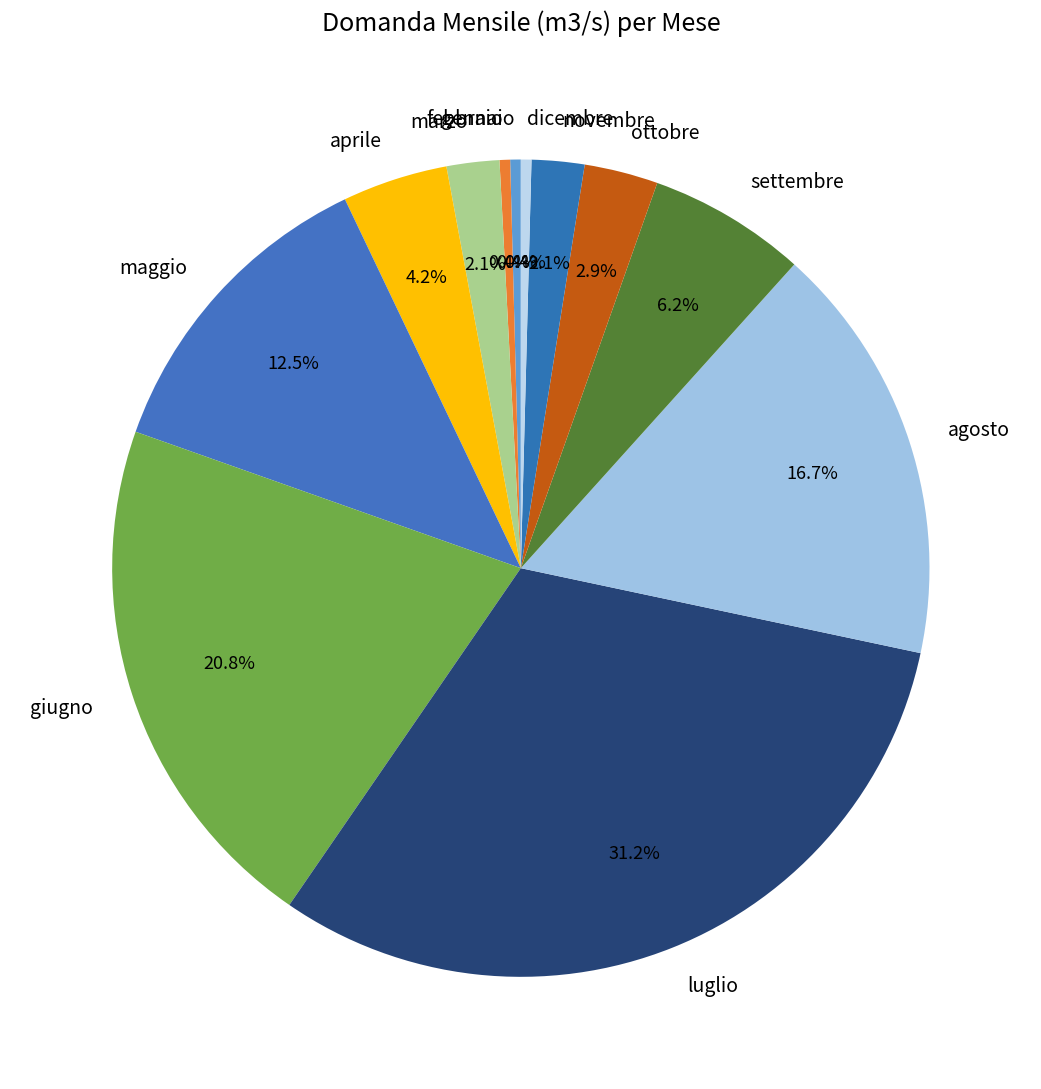

Which slice is the largest?

luglio